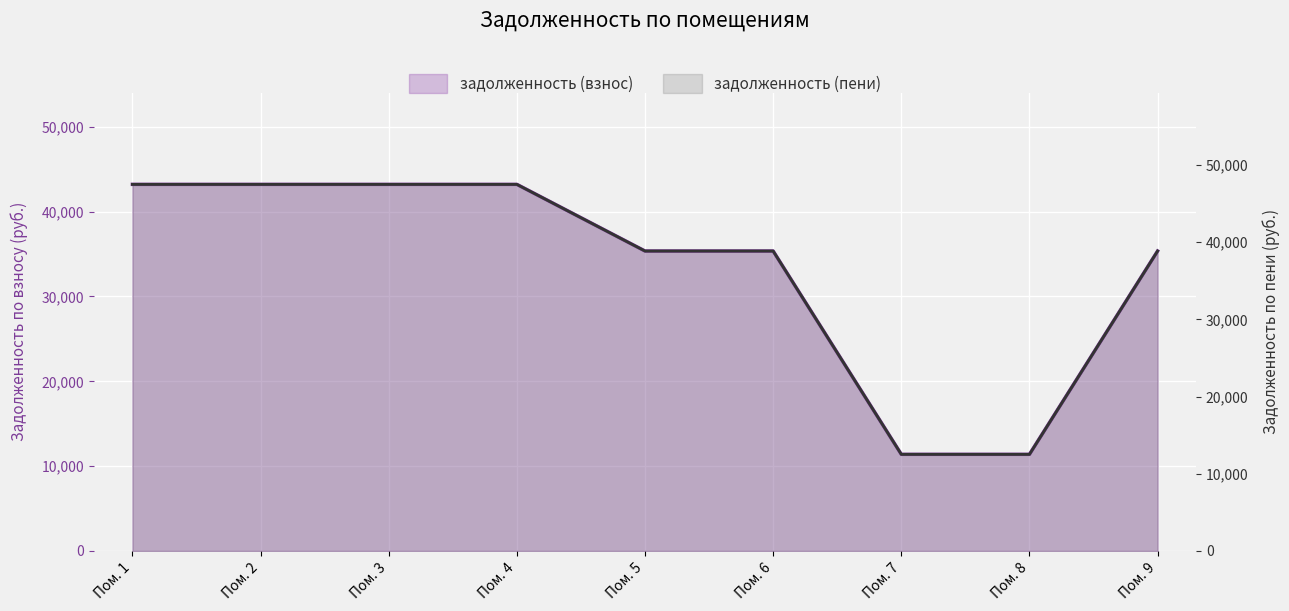

The задолженность (пени) series shows 47506.8 at Пом. 4. True or false?

True